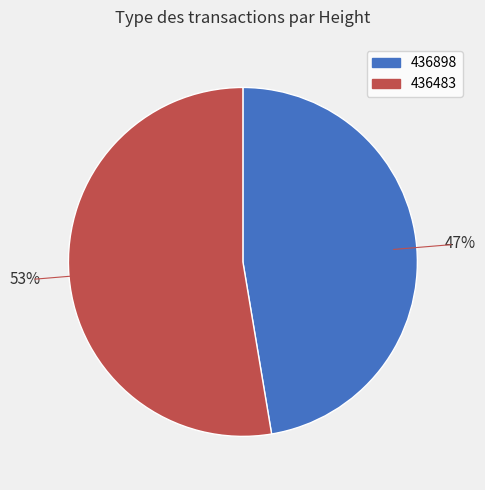

Does 436483 account for over 50% of the chart?

Yes